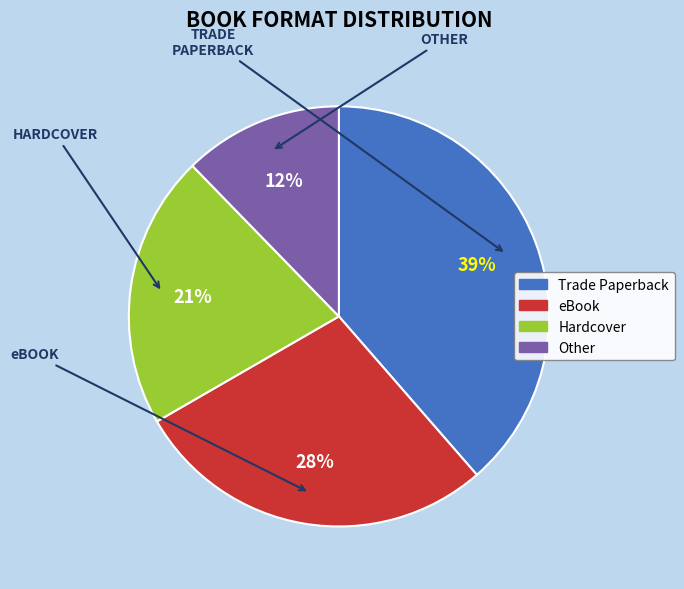

Do Hardcover and Other together represent more than half of the pie?

No